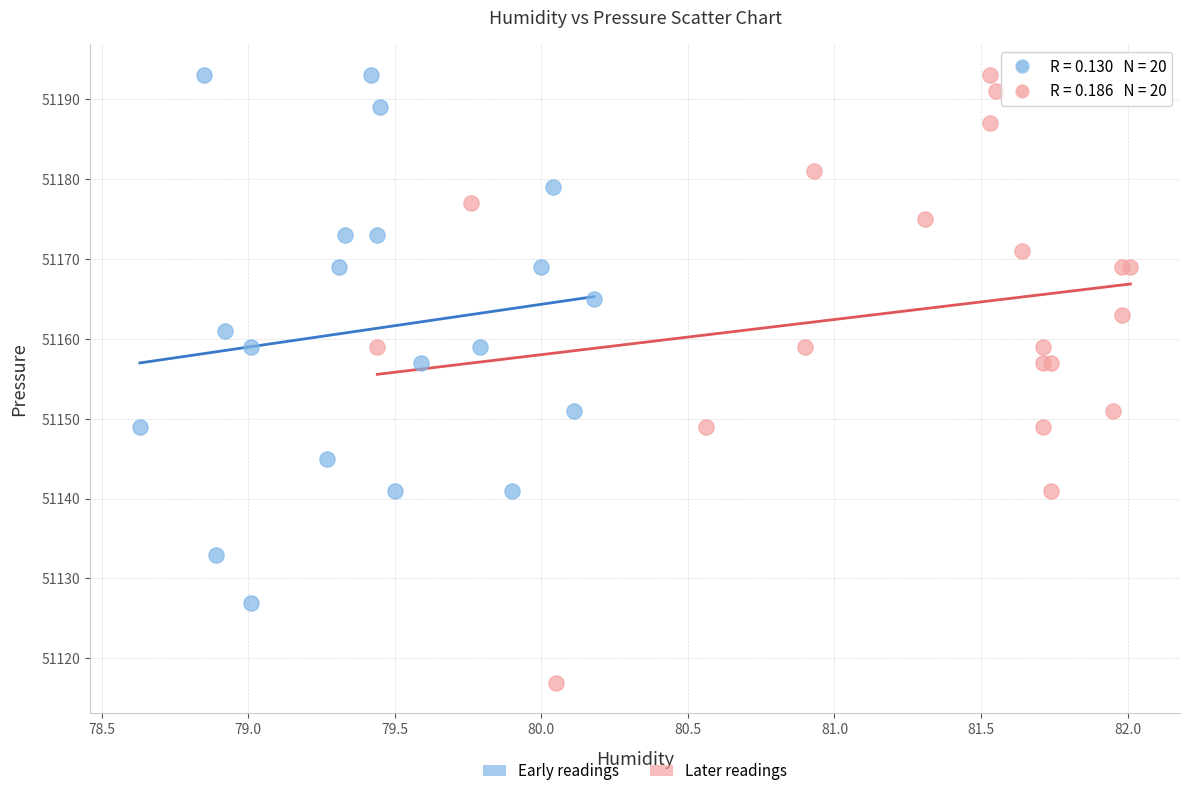

Which series contains the lowest Y value?

Later readings